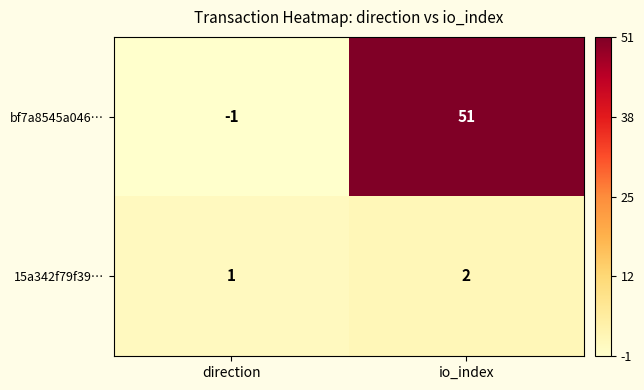

Reading left to right, extract all data points from this chart.

bf7a8545a046…: -1	51
15a342f79f39…: 1	2